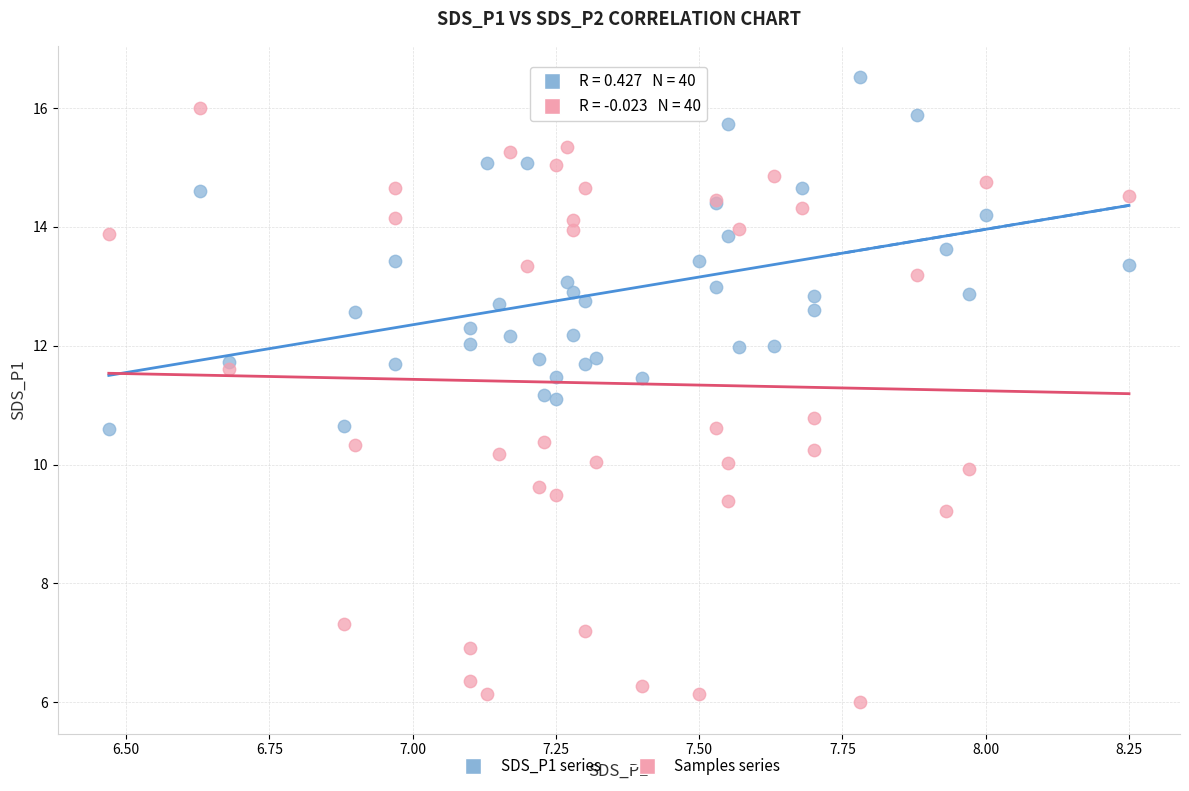

Which series has the widest spread of Y values?

Samples series